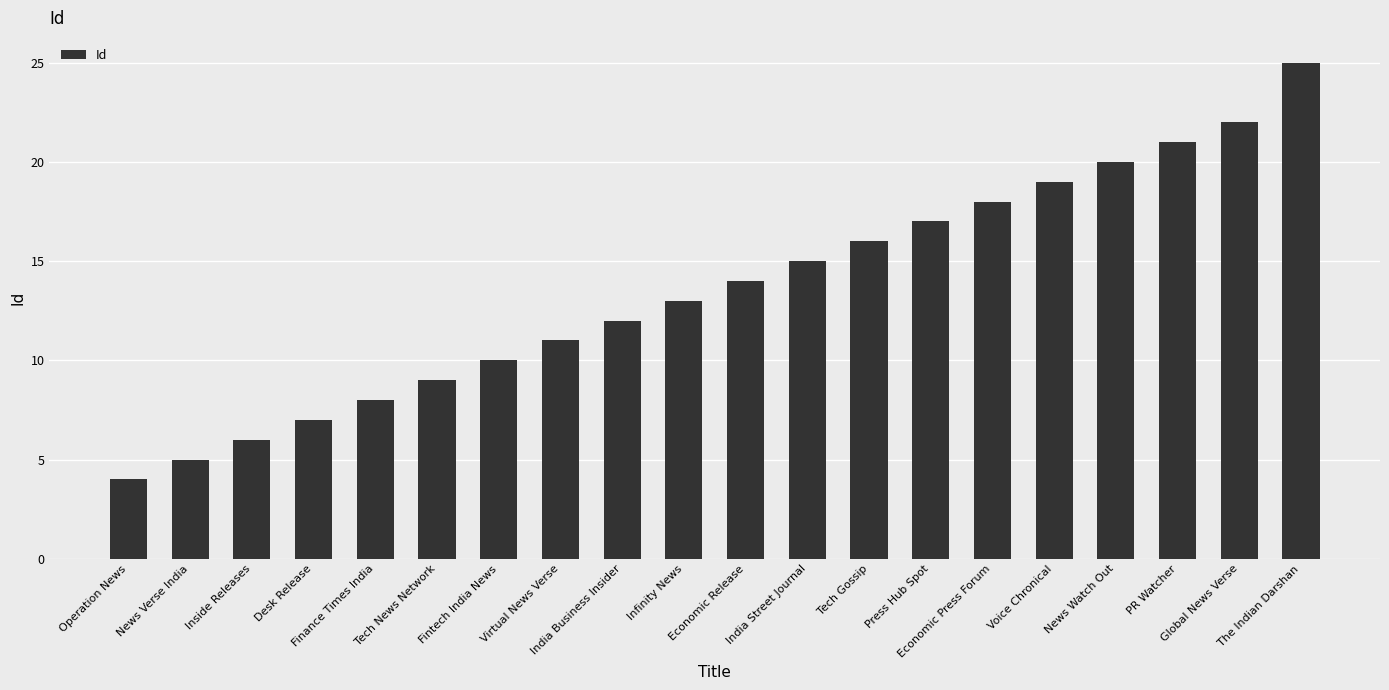

What is the label of the 20th bar from the left?

The Indian Darshan